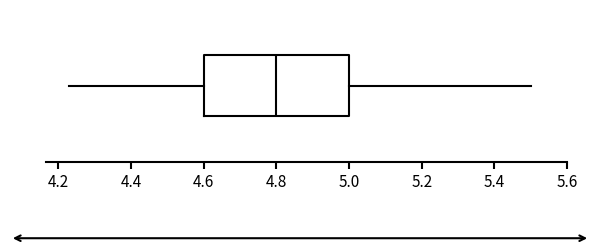

Where does the left whisker of the box end on the x-axis? The values are not printed on the chart, so give them approximately, as read against the axis.

4.24